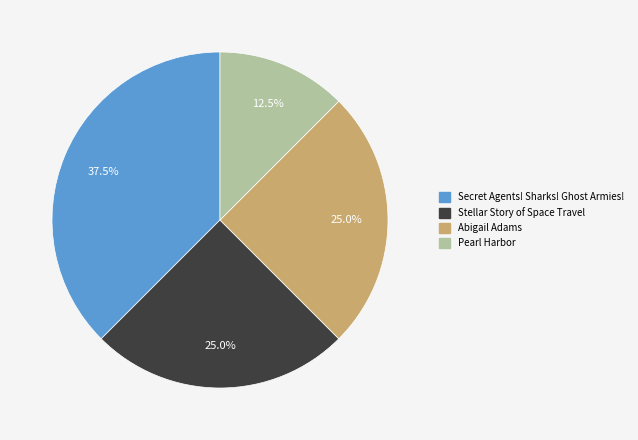

What is the total percentage of Abigail Adams and Secret Agents! Sharks! Ghost Armies!?

62.5%